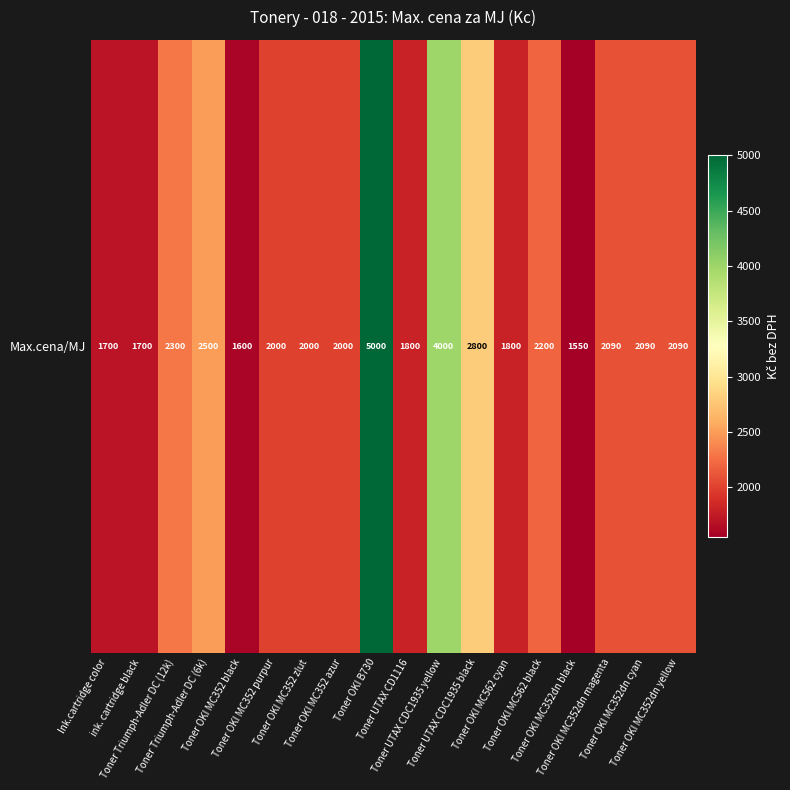

List the labels in order of value, largest first.

Toner OKI B730, Toner UTAX CDC1935 yellow, Toner UTAX CDC1935 black, Toner Triumph-Adler DC (6k), Toner Triumph-Adler DC (12k), Toner OKI MC562 black, Toner OKI MC352dn magenta, Toner OKI MC352dn cyan, Toner OKI MC352dn yellow, Toner OKI MC352 purpur, Toner OKI MC352 zlut, Toner OKI MC352 azur, Toner UTAX CD1116, Toner OKI MC562 cyan, Ink.cartridge color, ink. cartridge black, Toner OKI MC352 black, Toner OKI MC352dn black